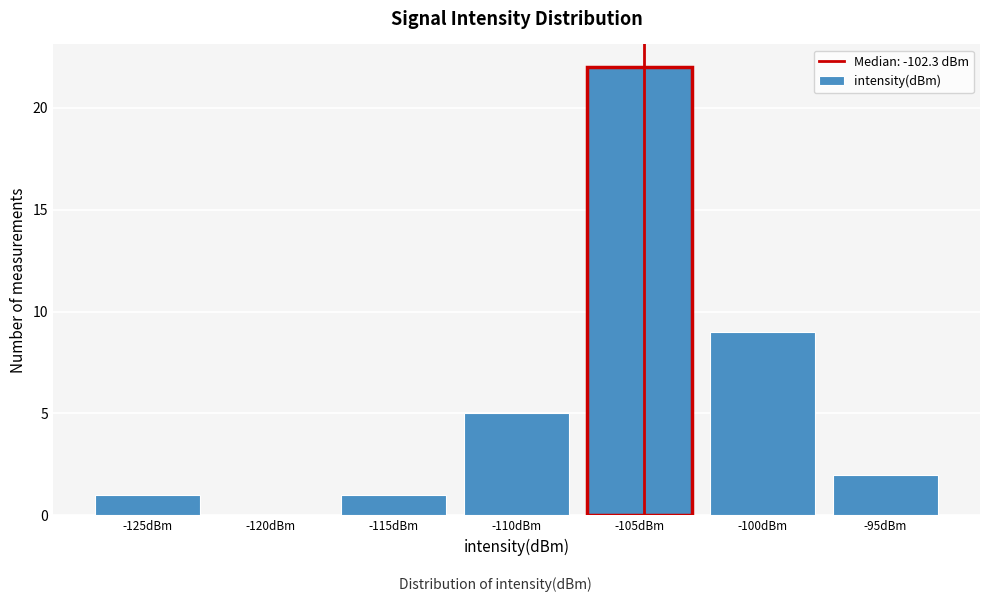

Reading right to left, transcribe all the data shown in this chart.

-95dBm=2	-100dBm=9	-105dBm=22	-110dBm=5	-115dBm=1	-120dBm=0	-125dBm=1